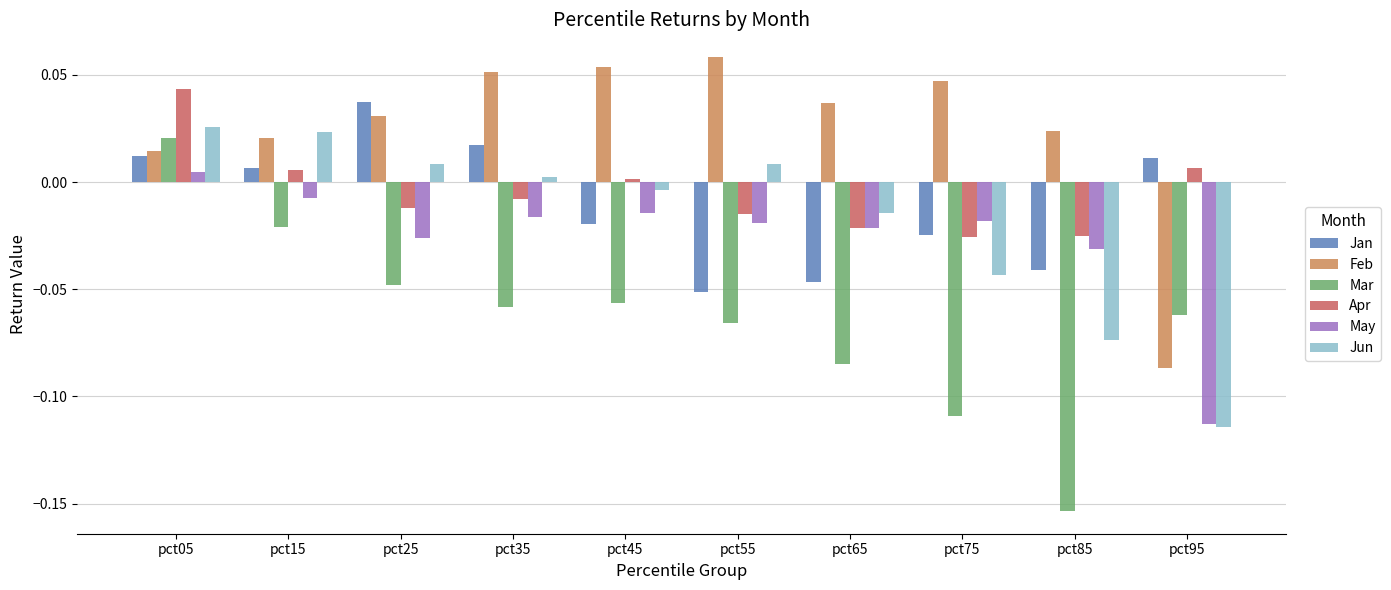

Which series has the largest total across all categories?

Feb